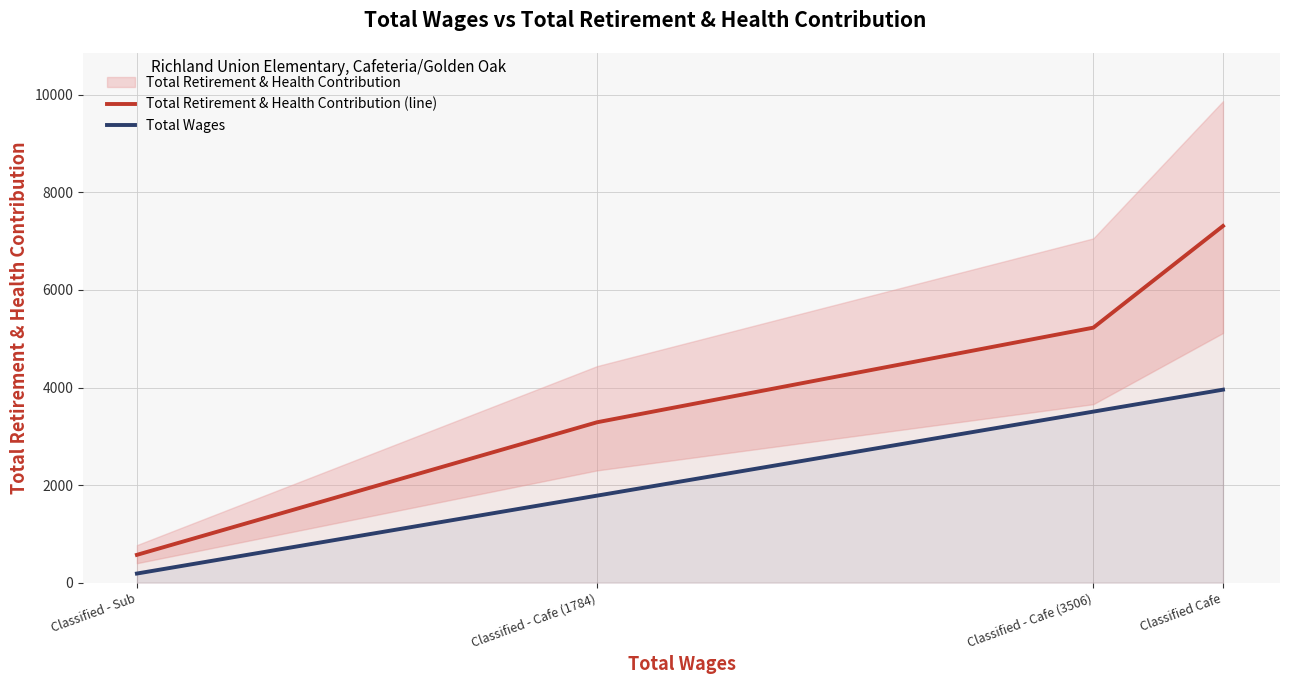

True or false: Total Retirement & Health Contribution (line) has more than 0 points higher than both neighbors.

False